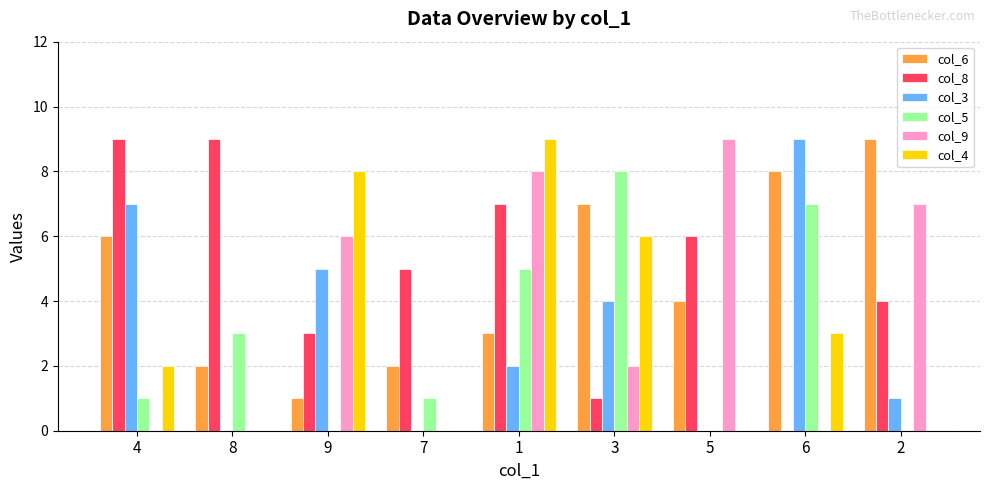

Are the bars grouped side by side (vs. stacked)?

Yes